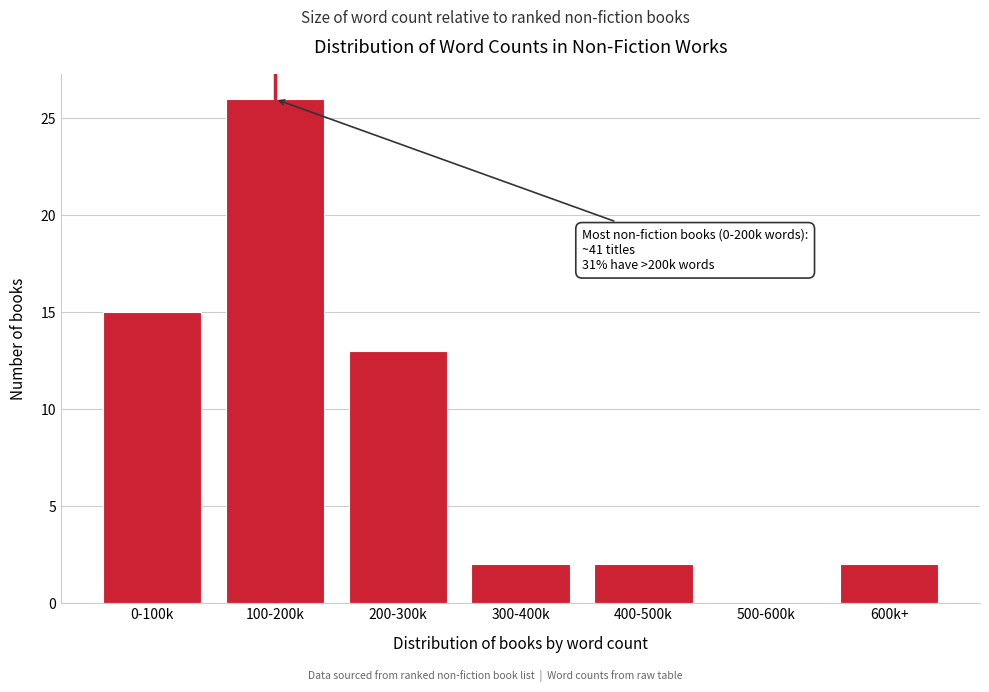

Reading left to right, transcribe all the data shown in this chart.

0-100k=15	100-200k=26	200-300k=13	300-400k=2	400-500k=2	500-600k=0	600k+=2